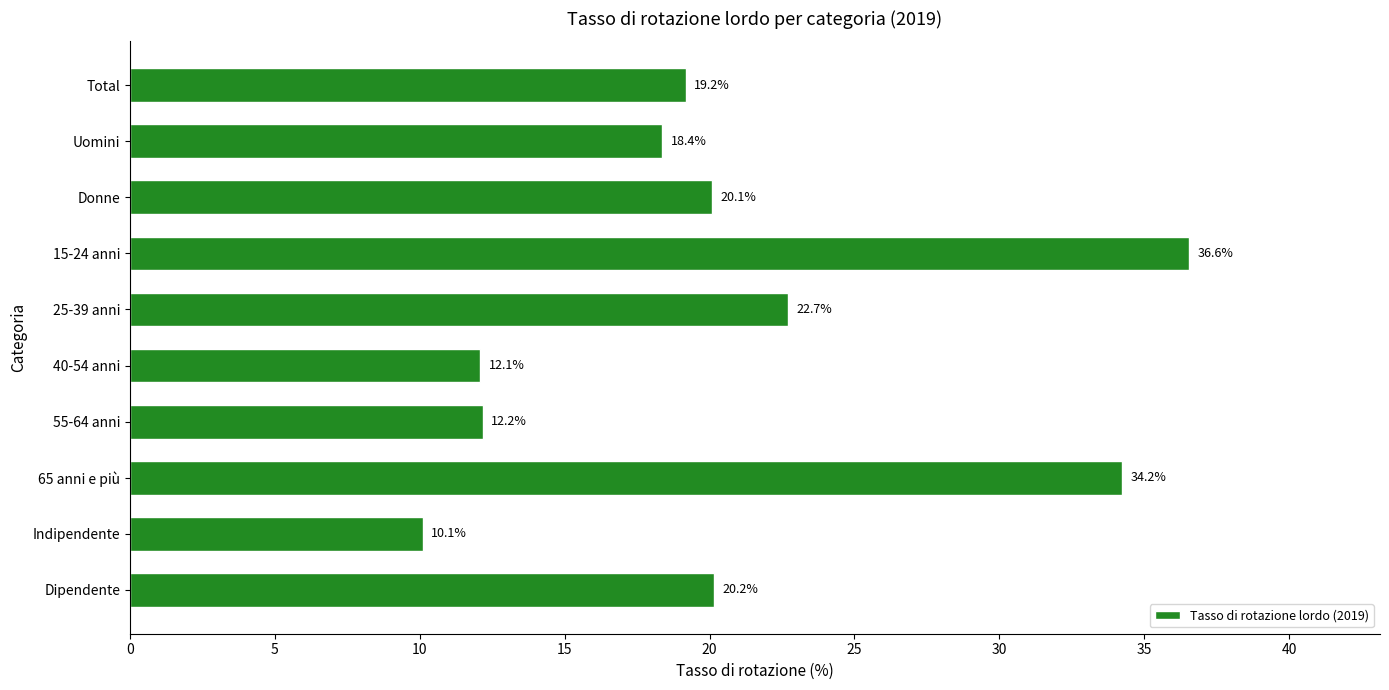

Rank the categories by value from highest to lowest.

15-24 anni, 65 anni e più, 25-39 anni, Dipendente, Donne, Total, Uomini, 55-64 anni, 40-54 anni, Indipendente